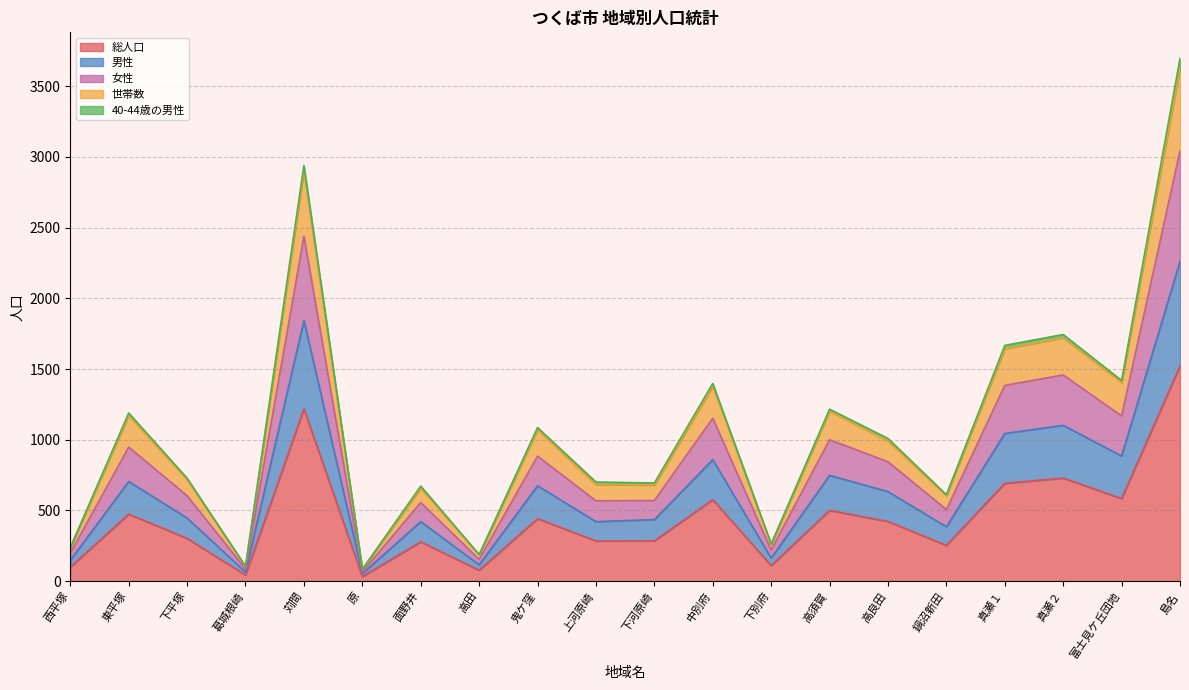

At which category is the sum across all series the highest?

島名